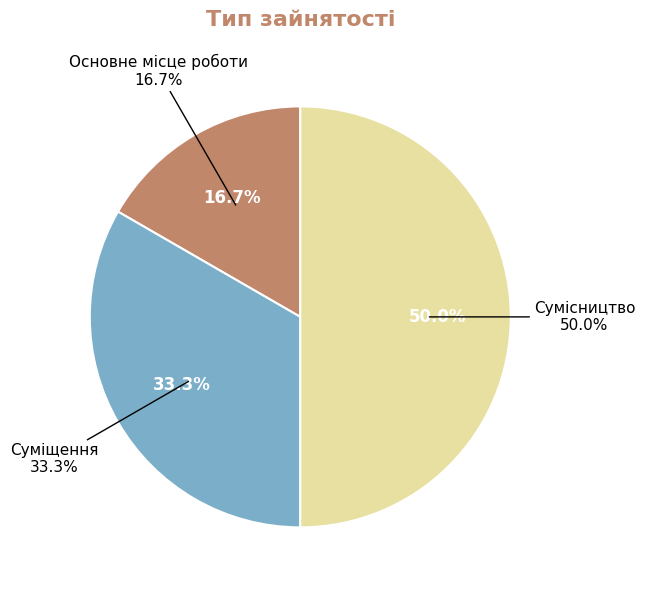

To the nearest percent, what portion does Сумісництво represent?

50%